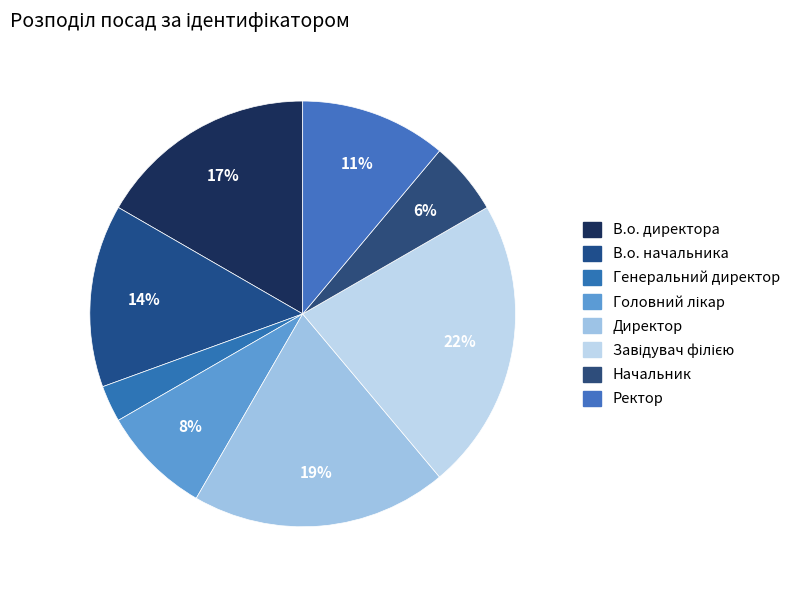

How many segments does this pie chart have?

8